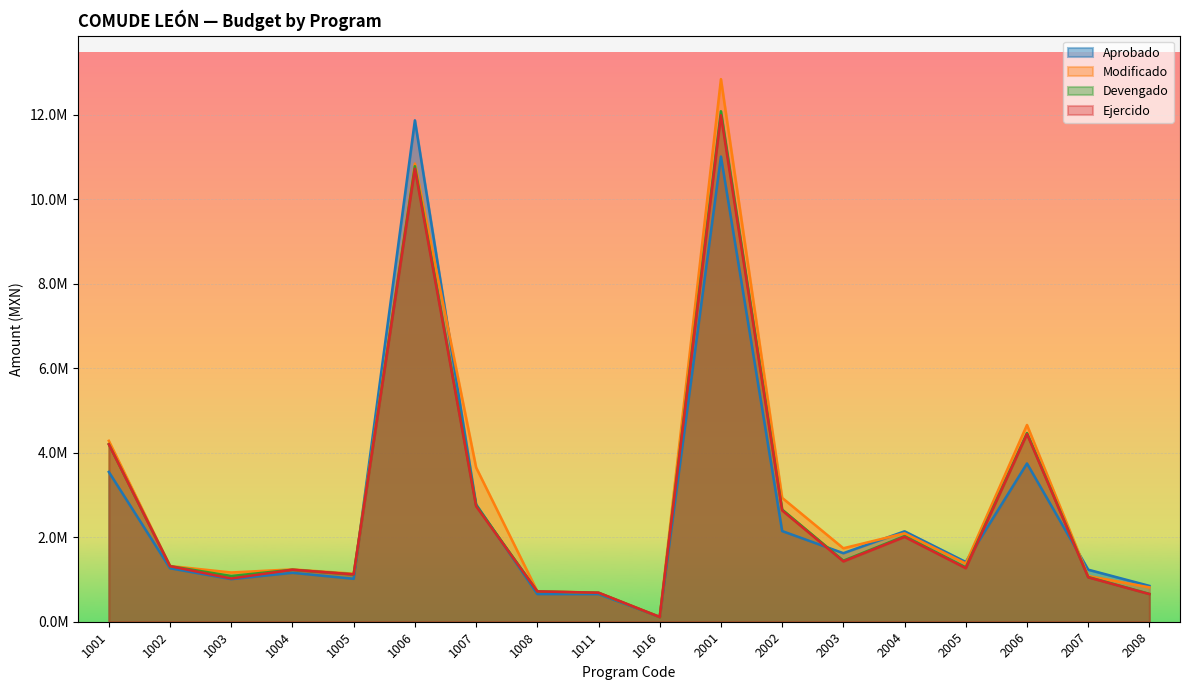

At which label is Modificado closest to 6478328?

2006